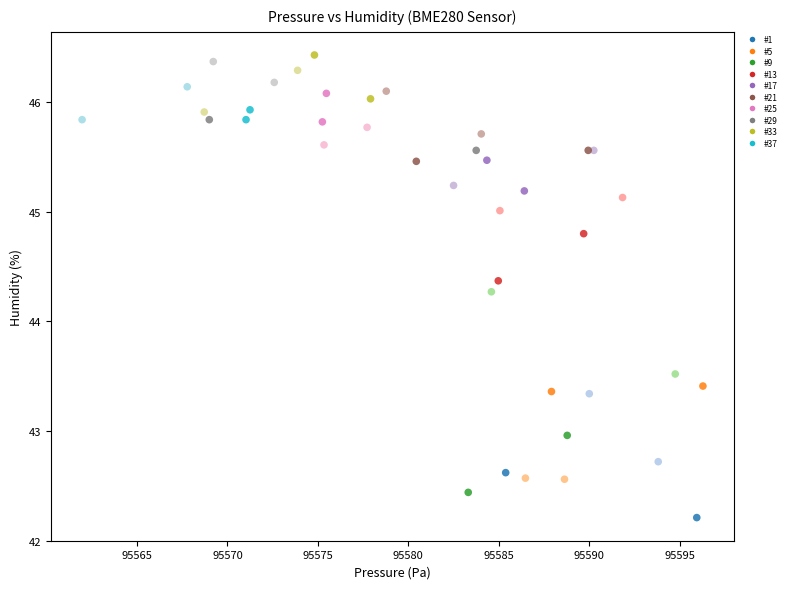

What Y value in the scatter plot is closest to 44?

44.3